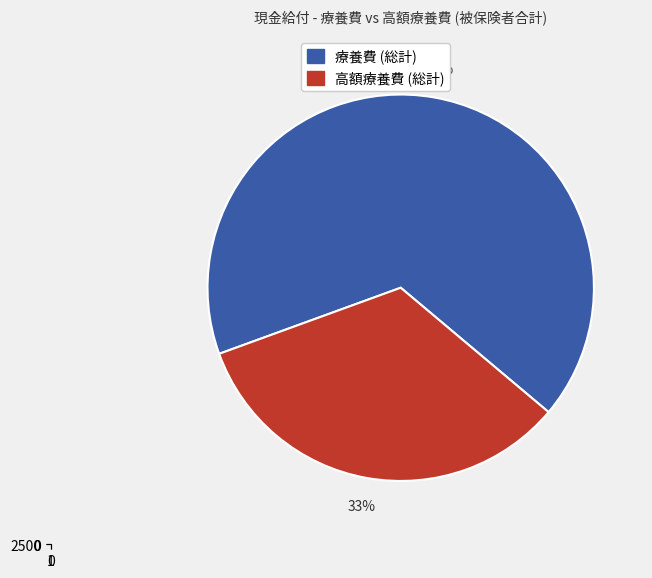

Rank the series by their average value, from highest to lowest.

療養費, 高額療養費